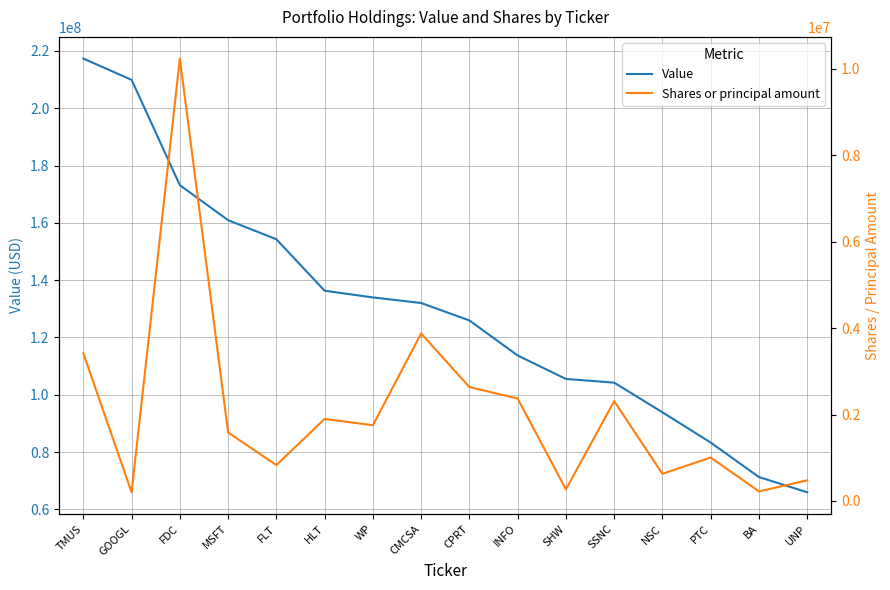

Rank the series by their maximum value, from lowest to highest.

Shares or principal amount, Value